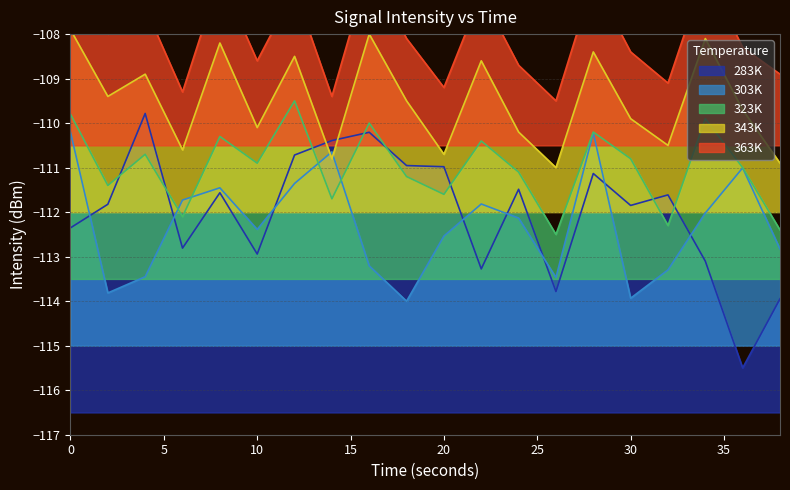

Rank the series by their maximum value, from highest to lowest.

363K, 343K, 323K, 283K, 303K